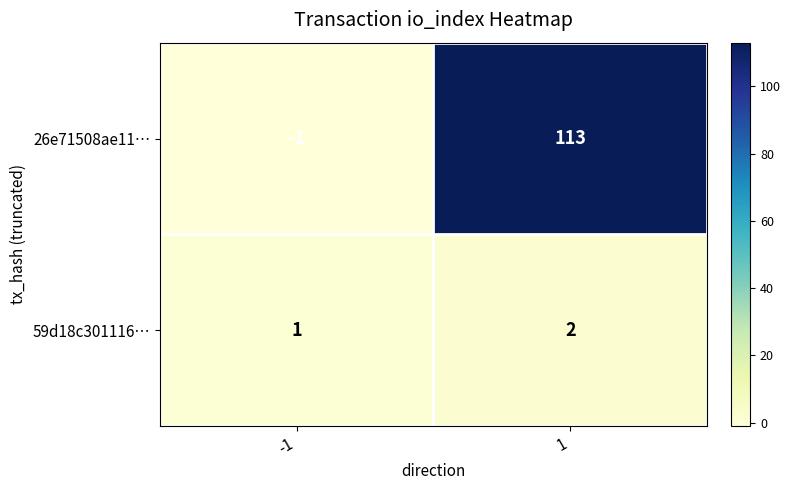

True or false: 26e71508ae11… has a value of 113 at 1.

True